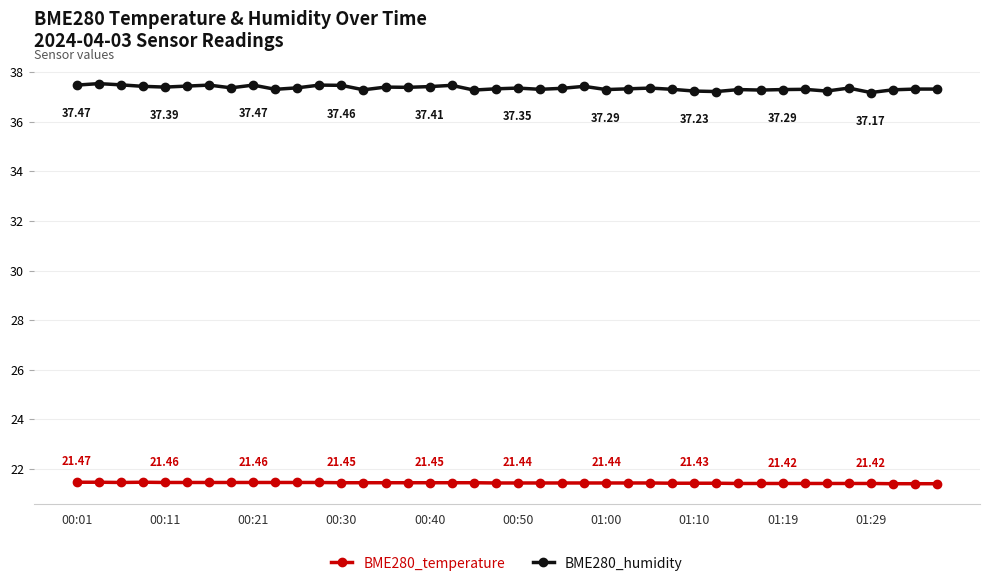

What is the value of the BME280_humidity point at the 40th from the left?

37.3